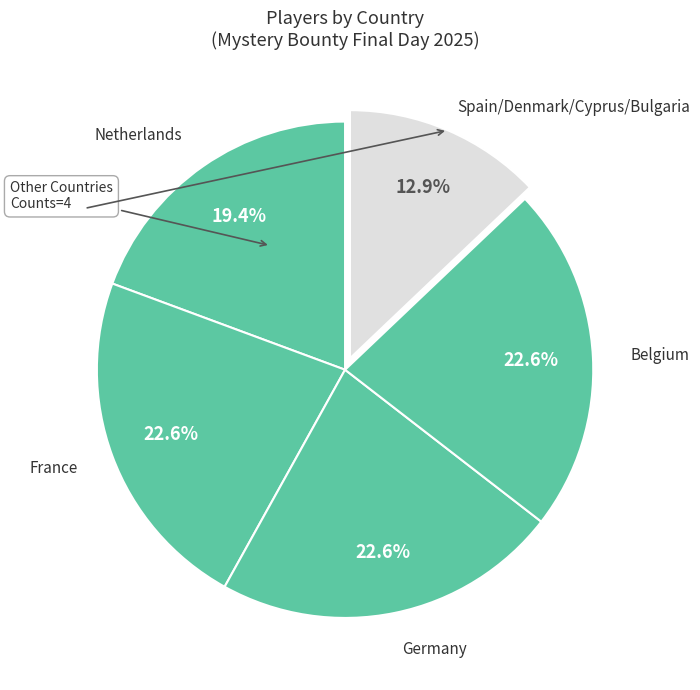

Does any single category account for the majority?

No